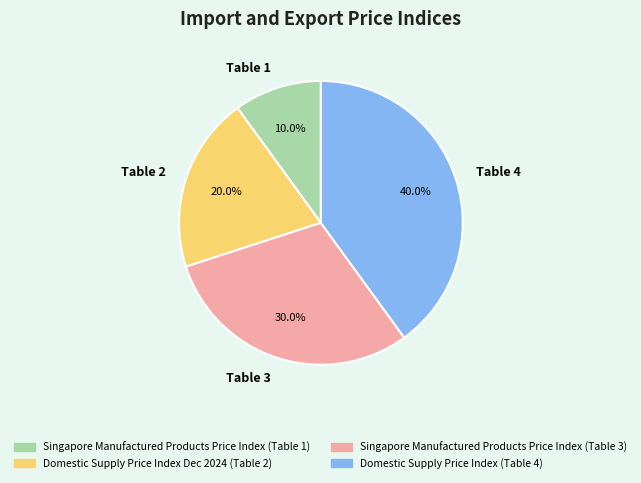

Which category has the biggest portion of the pie?

Table 4